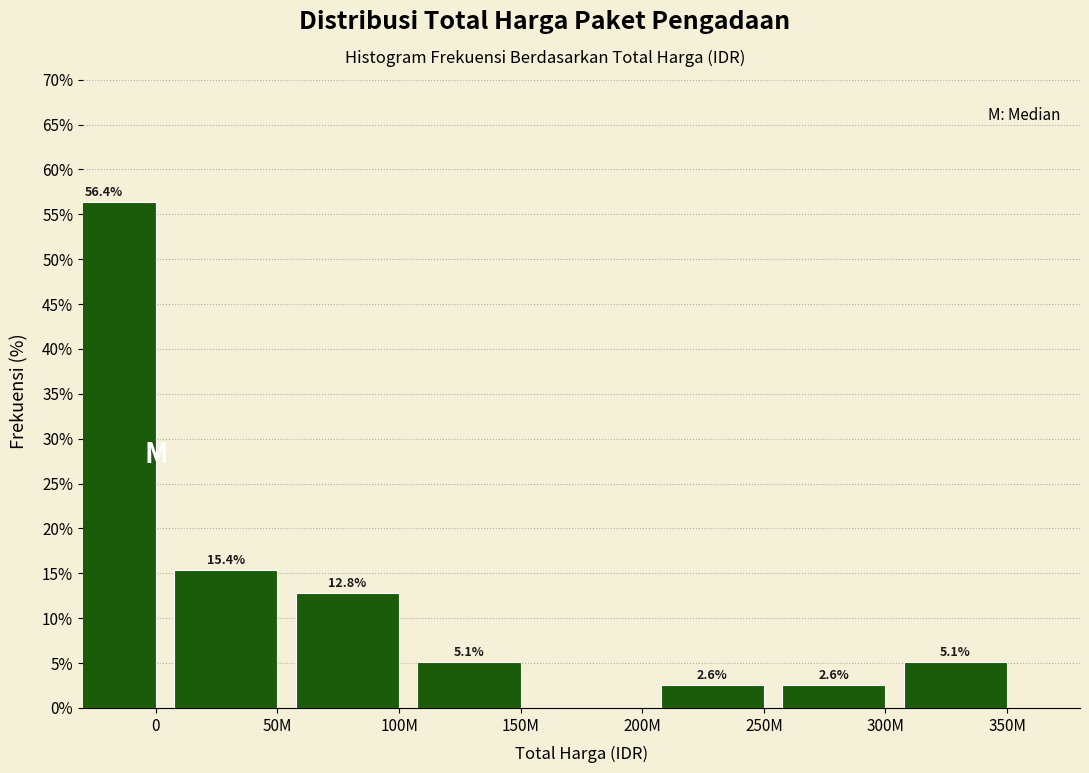

Reading left to right, what are all the values shown in this chart?

0=56.4	50M=15.4	100M=12.8	150M=5.1	200M=0.0	250M=2.6	300M=2.6	350M=5.1